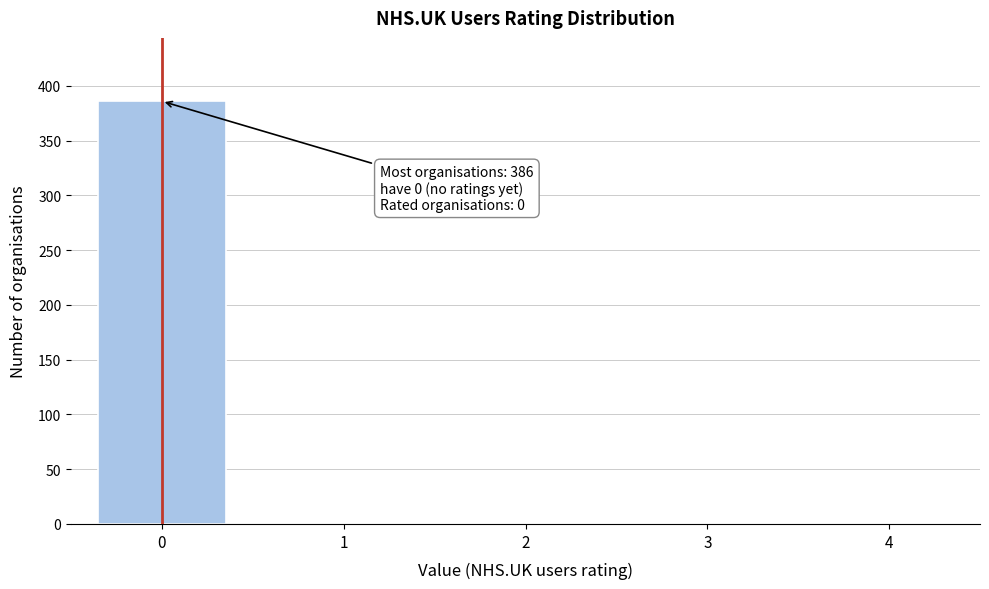

Reading right to left, extract all data points from this chart.

4=0	3=0	2=0	1=0	0=386